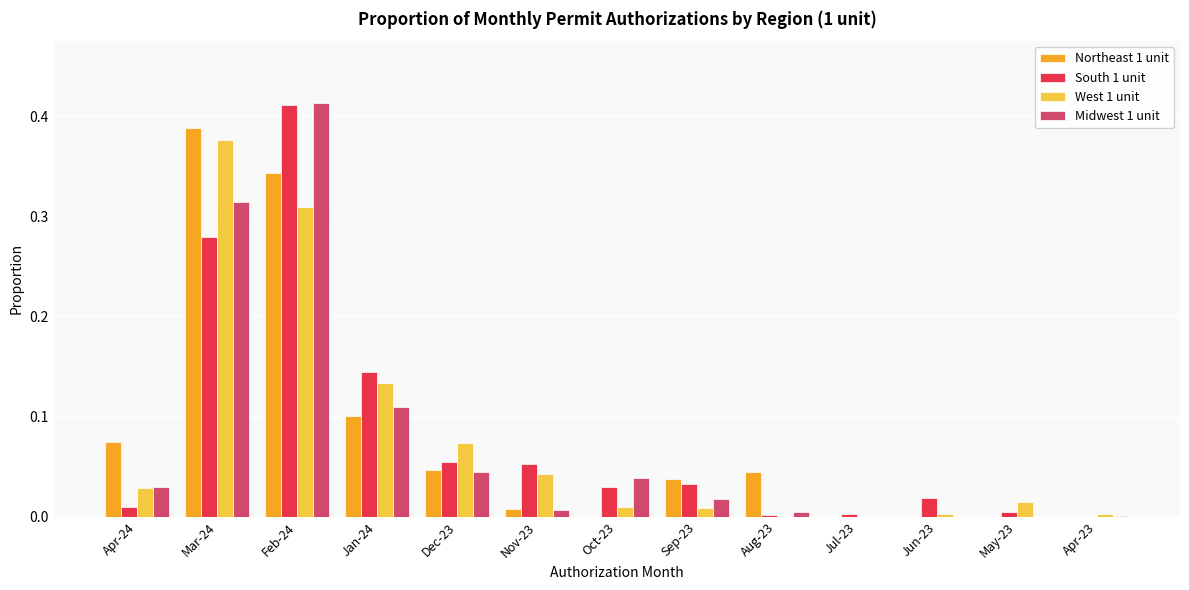

The value of Northeast 1 unit at Aug-23 is 0.0. True or false?

True